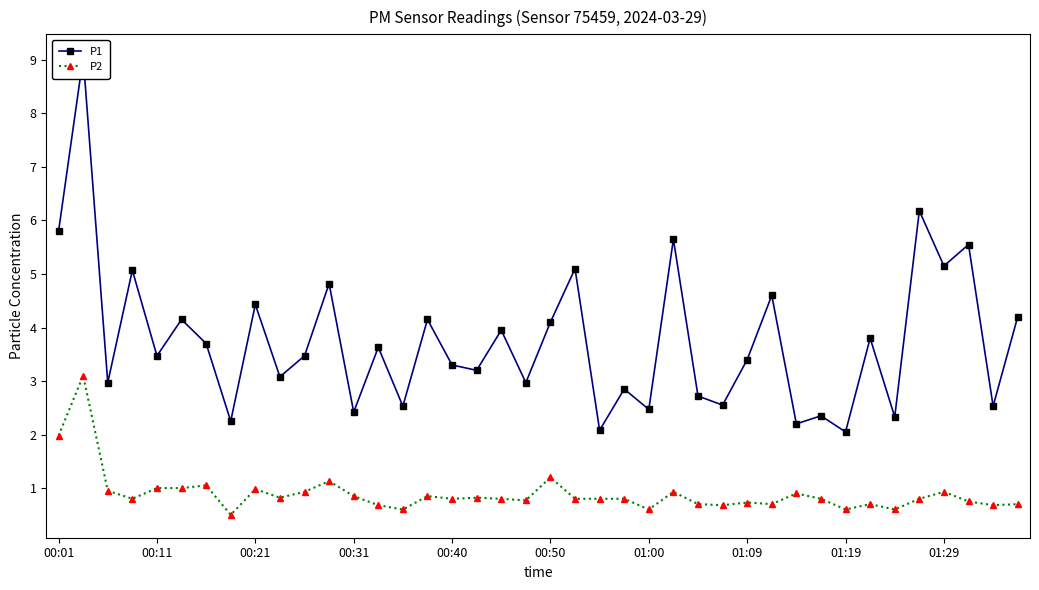

What is the sum of all P2 values?

35.8